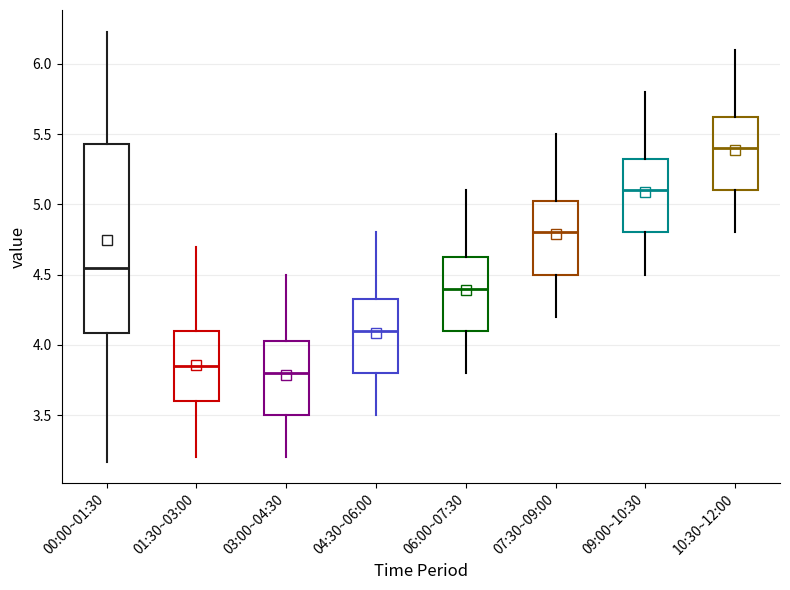

Where is the upper edge of the box for 07:30~09:00 on the y-axis? The values are not printed on the chart, so give them approximately, as read against the axis.

5.05